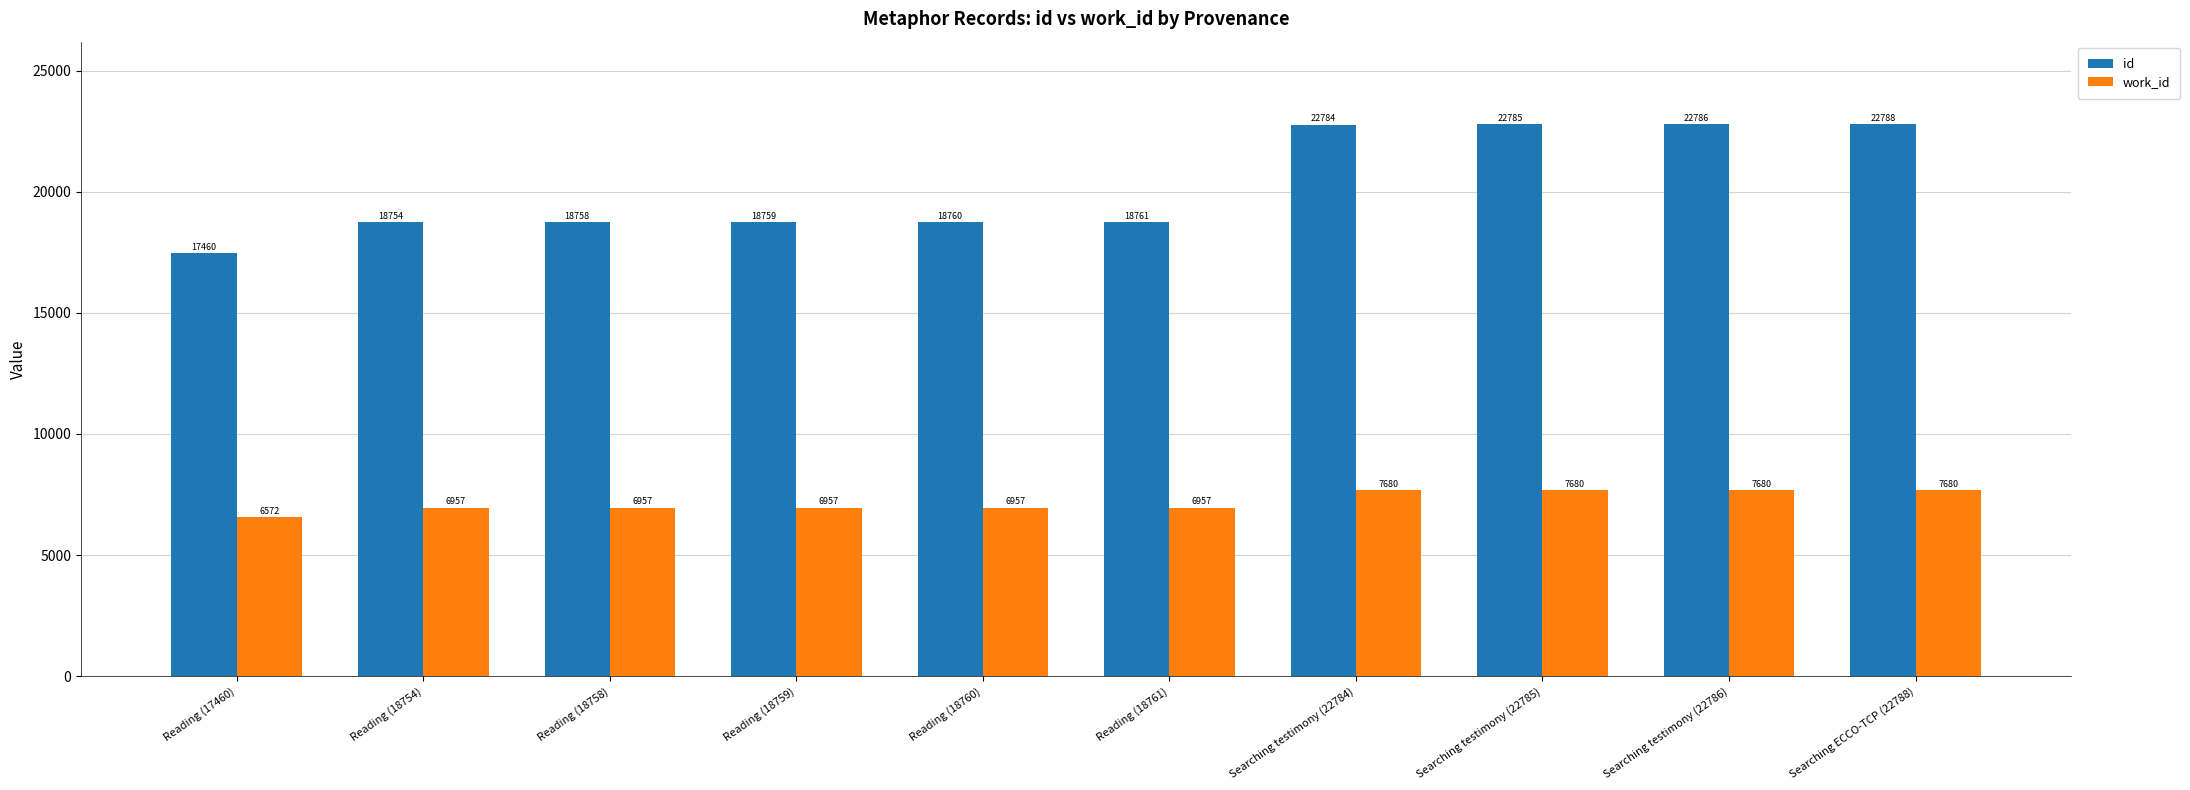

What is the average value of the work_id series?

7208